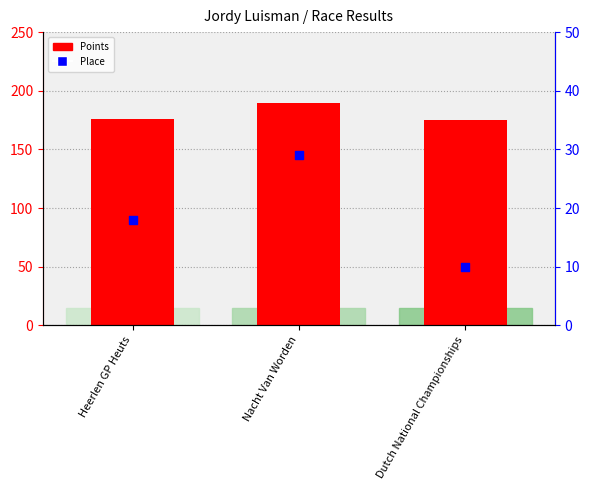

Is the value of Place at Dutch National Championships greater than the value of Points at Nacht Van Worden?

No